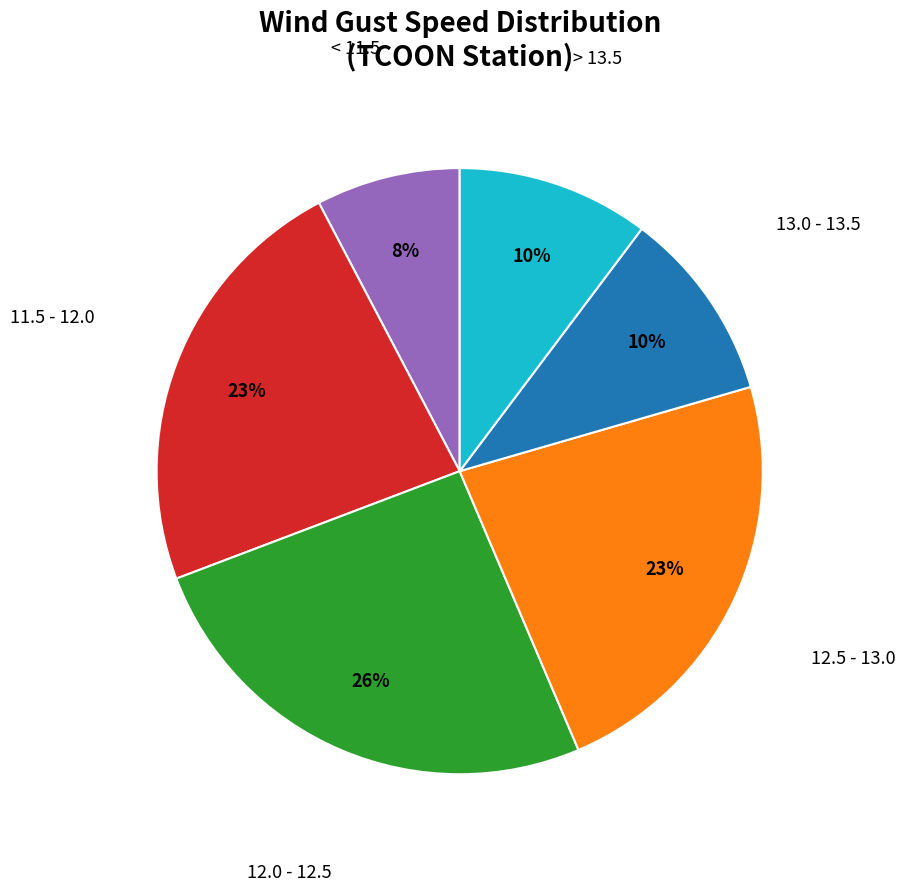

Is there any slice that represents more than half of the pie?

No